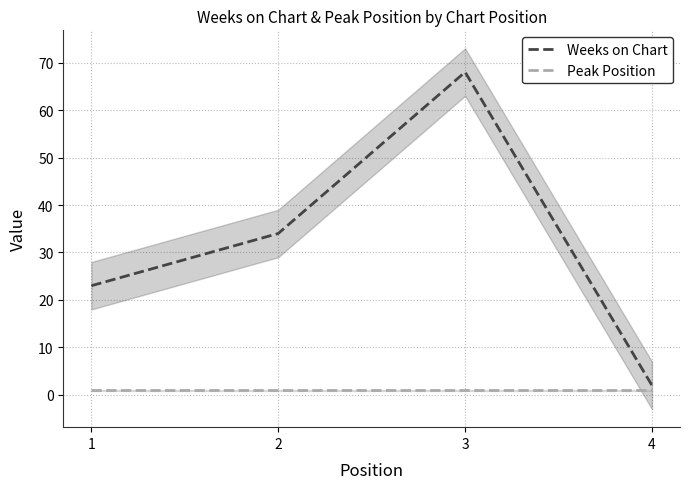

How many values in the Weeks on Chart series are below 34?

2